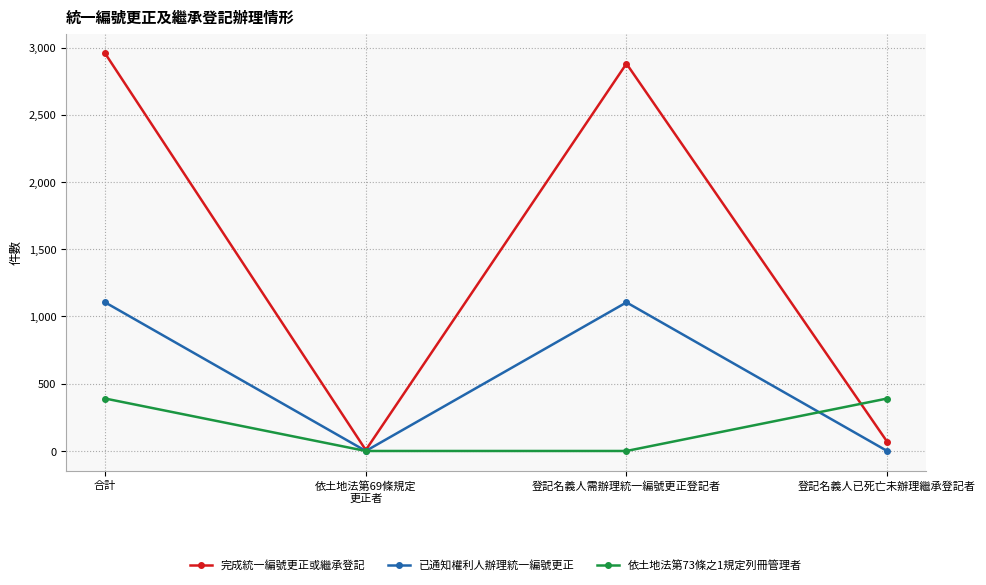

At which category is the sum across all series the highest?

合計